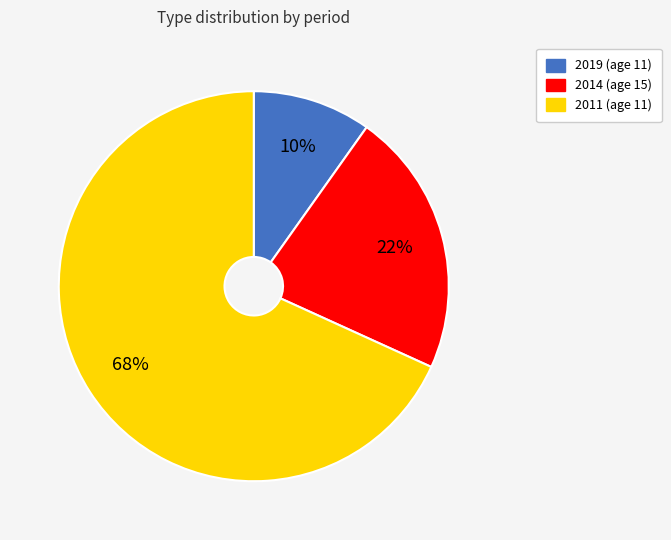

To the nearest percent, what is the difference between the 2014 (age 15) and 2019 (age 11) slice percentages?

12%